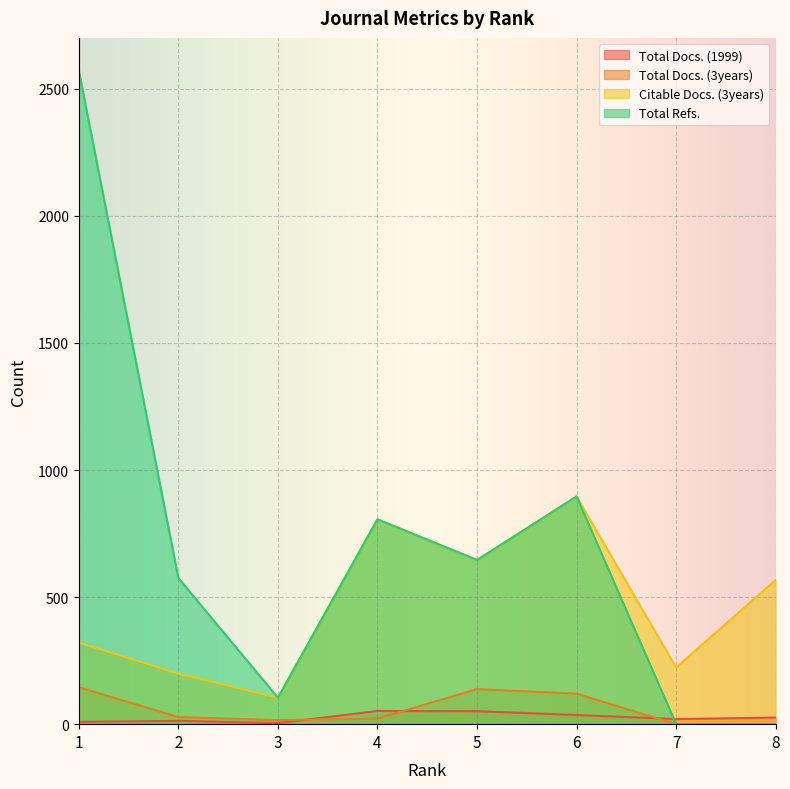

Between 1 and 6, which series saw the biggest shift?

Total Refs.